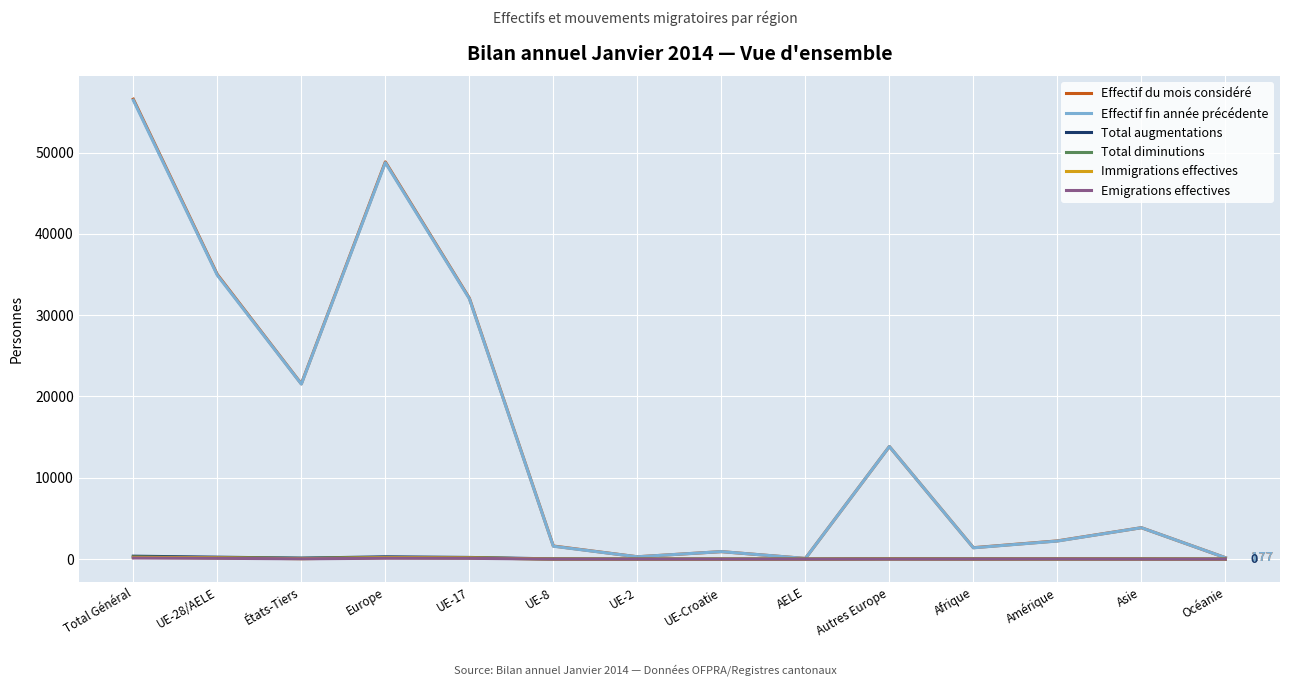

What value does the Effectif du mois considéré series have at AELE, to the nearest 50?

100